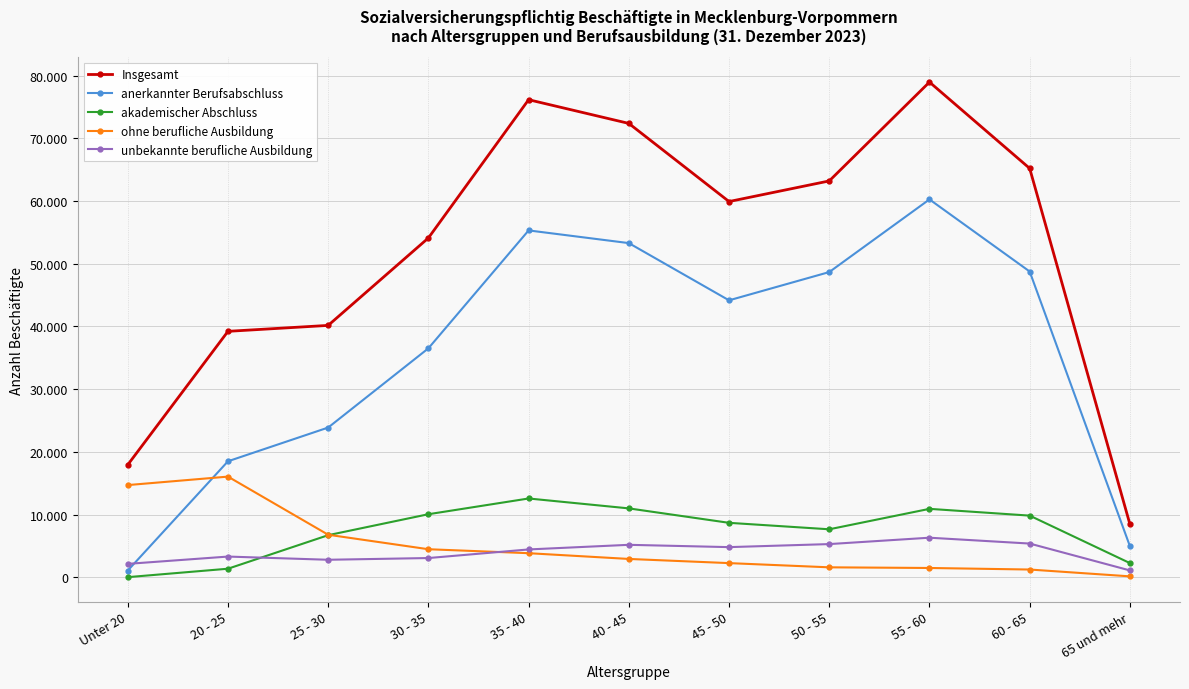

At which label is unbekannte berufliche Ausbildung closest to 3701?

20 - 25